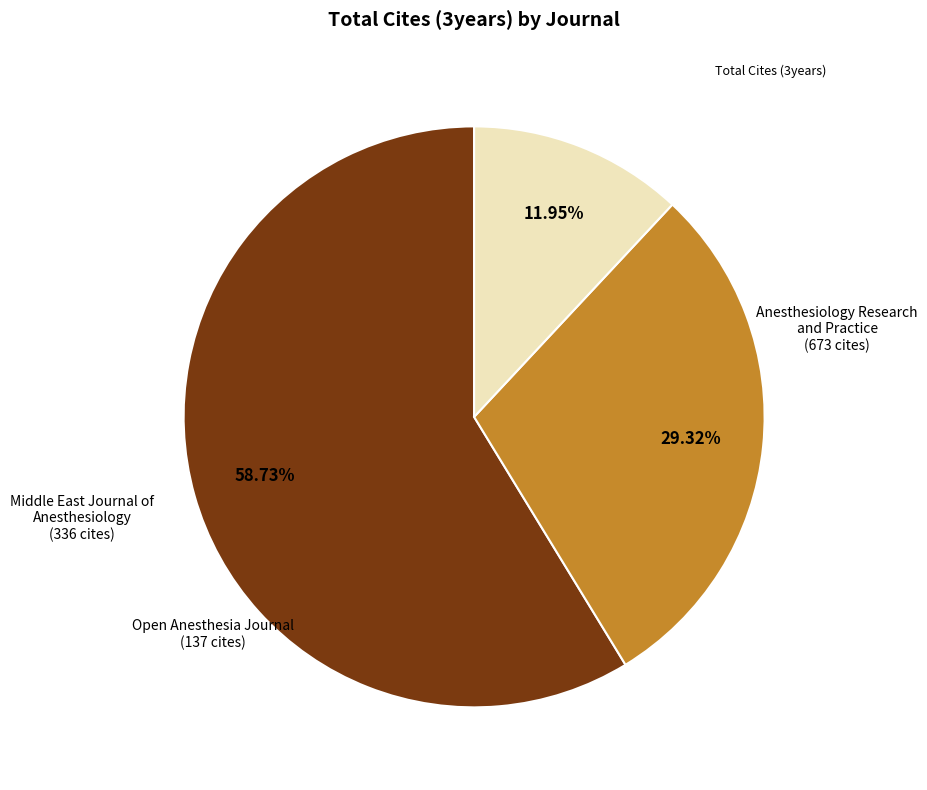

Is there a majority slice in this chart?

Yes